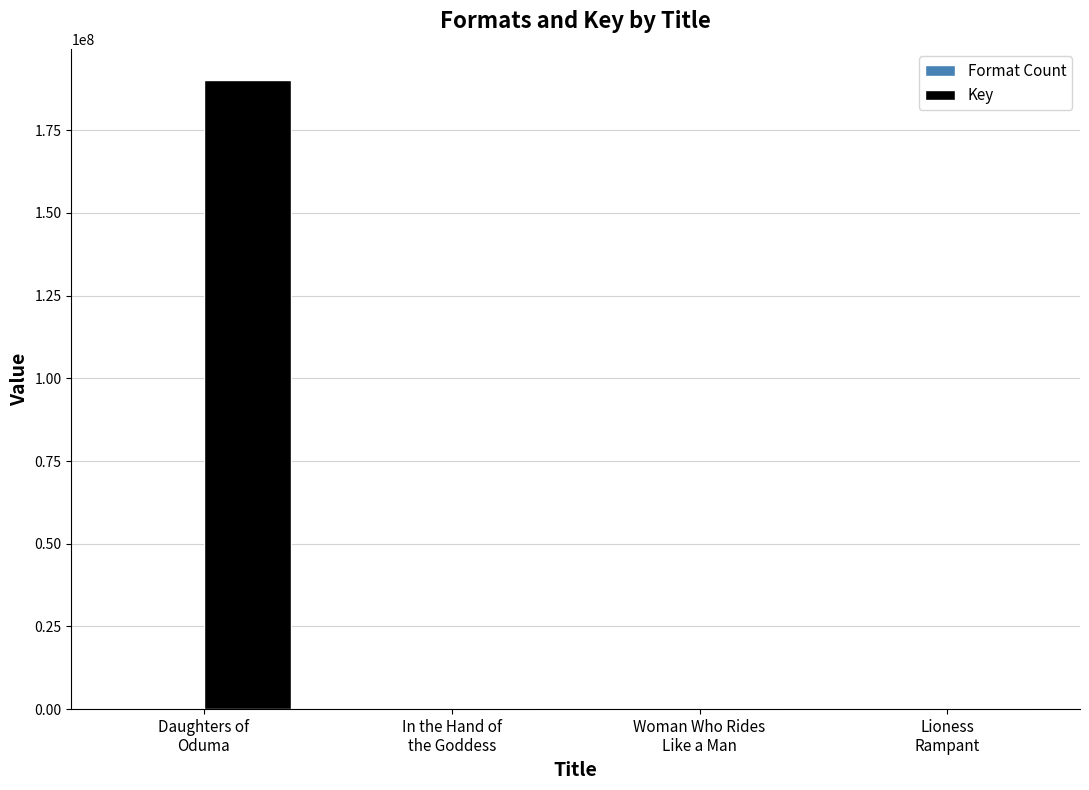

What is the highest value of the Key series?

190096558